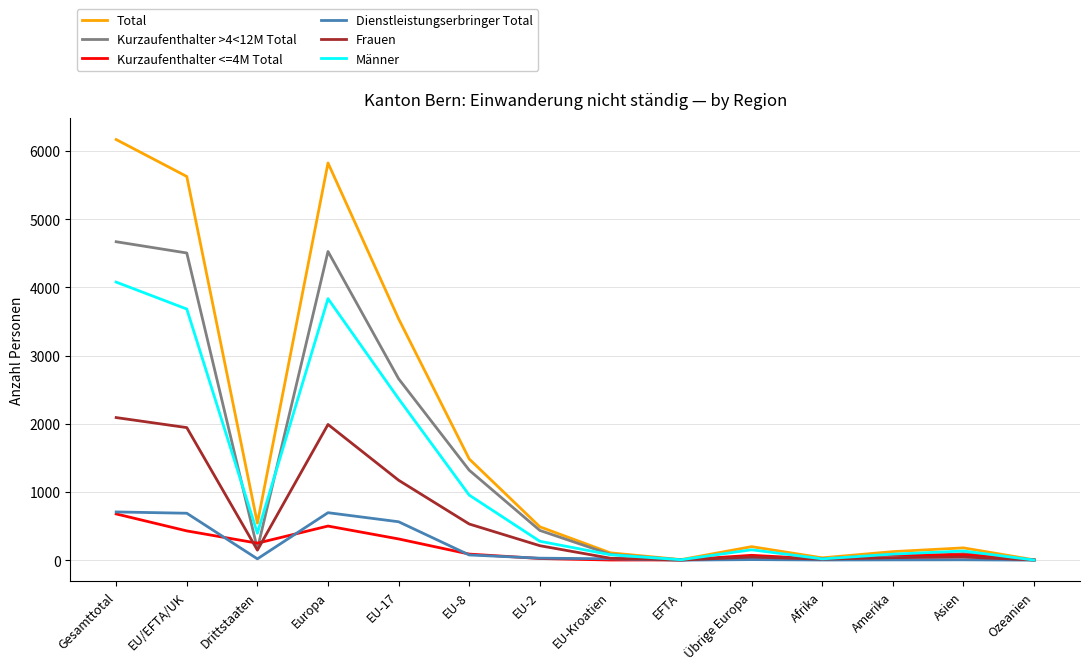

Is the value of Männer at Asien greater than the value of Kurzaufenthalter >4<12M Total at EU-17?

No